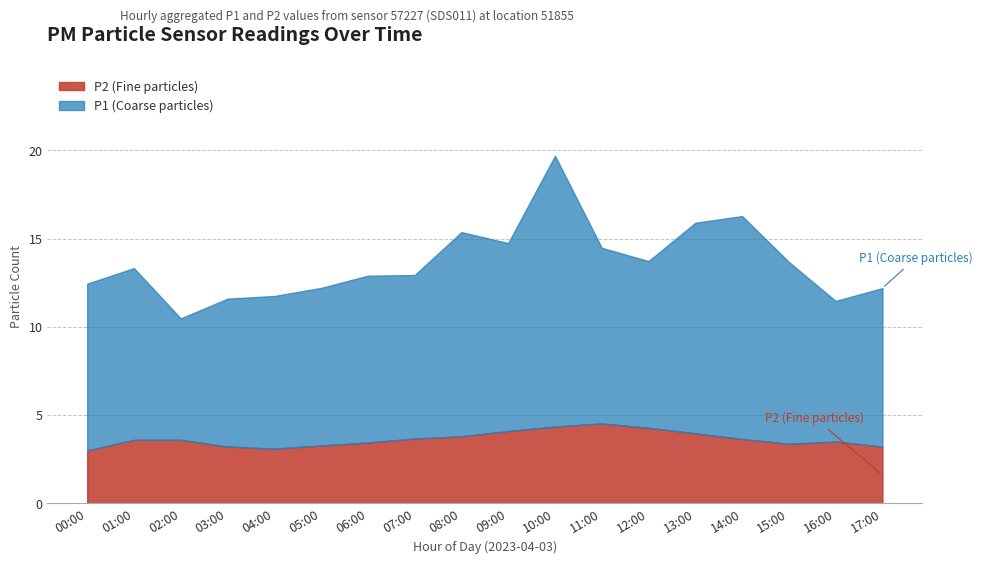

Reading left to right, extract all data points from this chart.

P2: 3.0	3.6	3.6	3.2	3.1	3.3	3.5	3.7	3.8	4.1	4.3	4.5	4.3	4.0	3.6	3.4	3.5	3.2
P1: 12.4	13.3	10.5	11.6	11.8	12.2	12.9	12.9	15.4	14.8	19.7	14.5	13.7	15.9	16.3	13.7	11.5	12.2